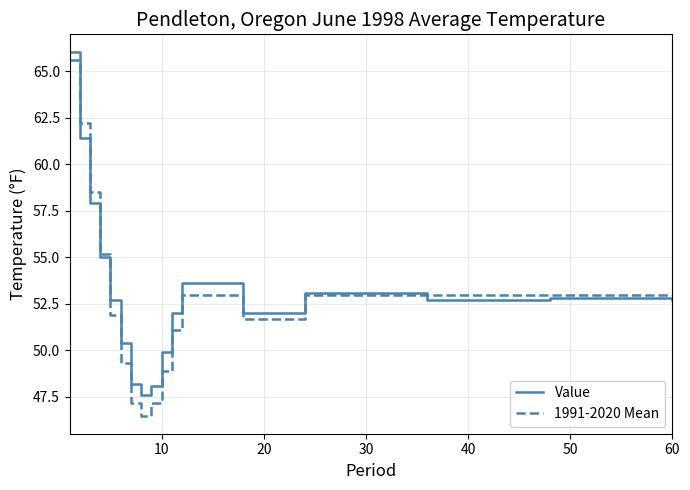

What is the greatest value displayed?

66.0